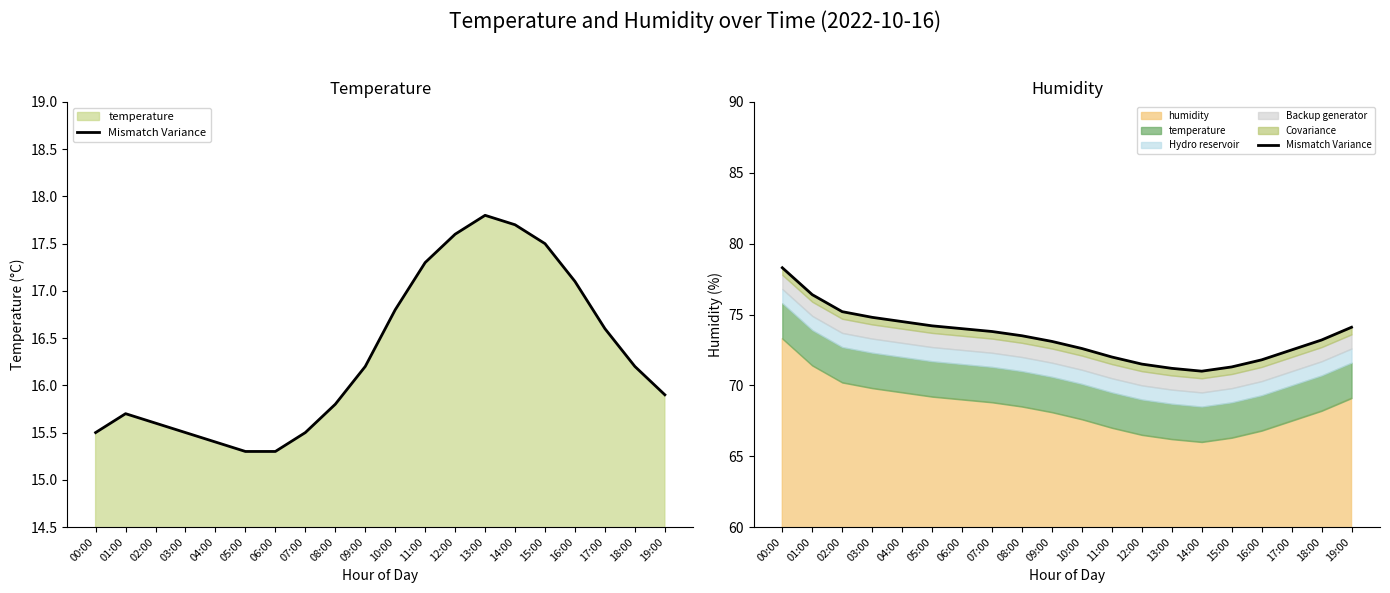

What value does the data have at 09:00?

73.1